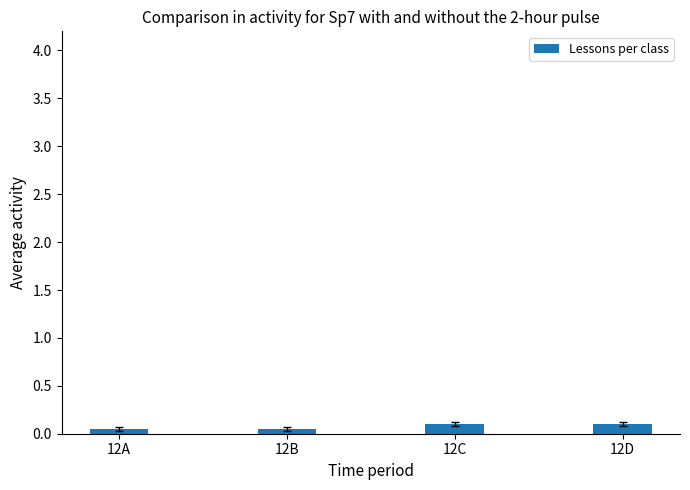

True or false: the data shows 0.1 at 12D.

True